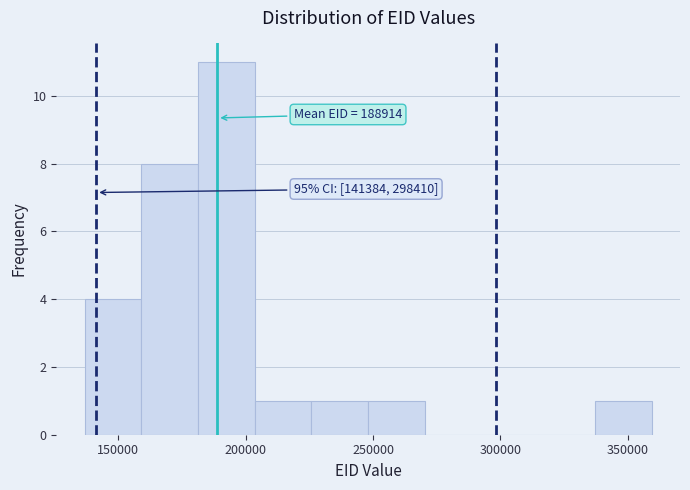

Which range on the x-axis has the tallest bar?

180000 to 205000